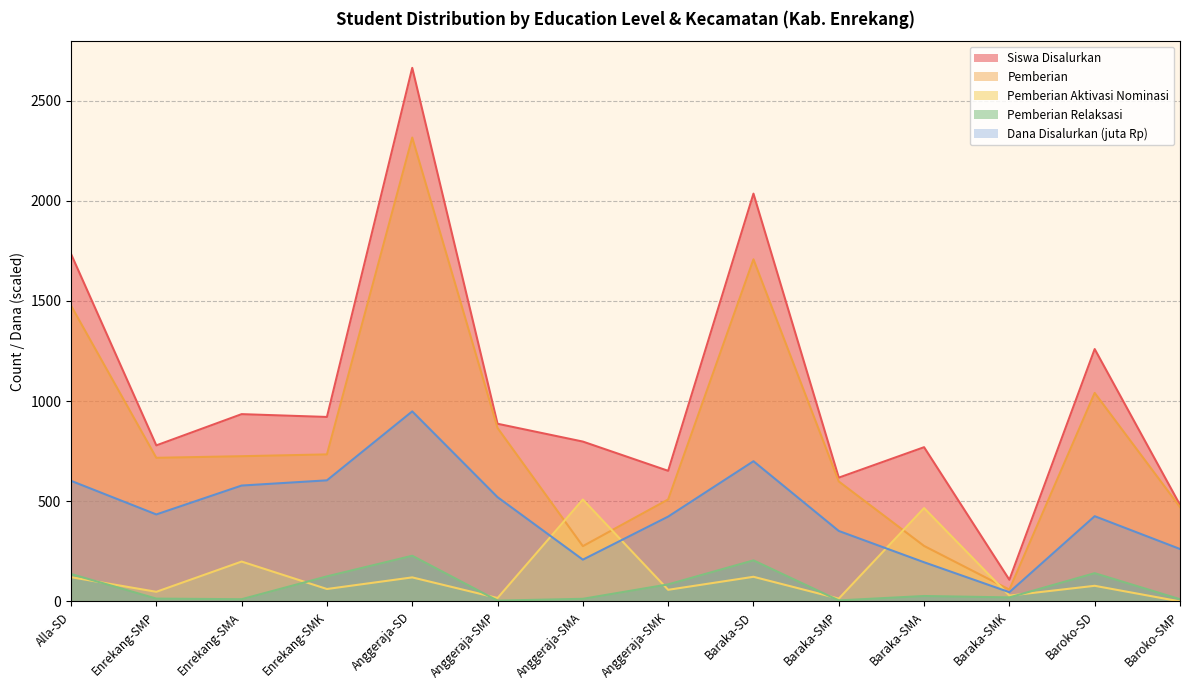

Which series has the largest range (max minus min)?

Siswa Disalurkan